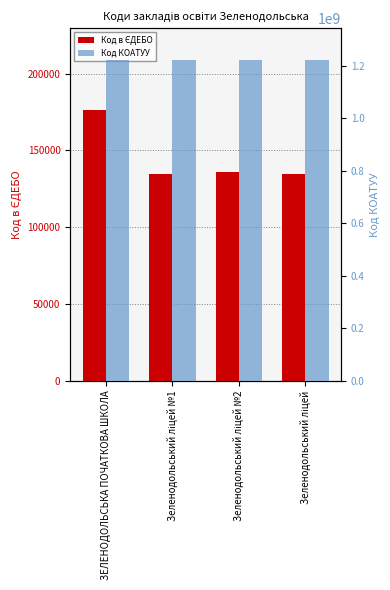

How many bars are there in each group?

2